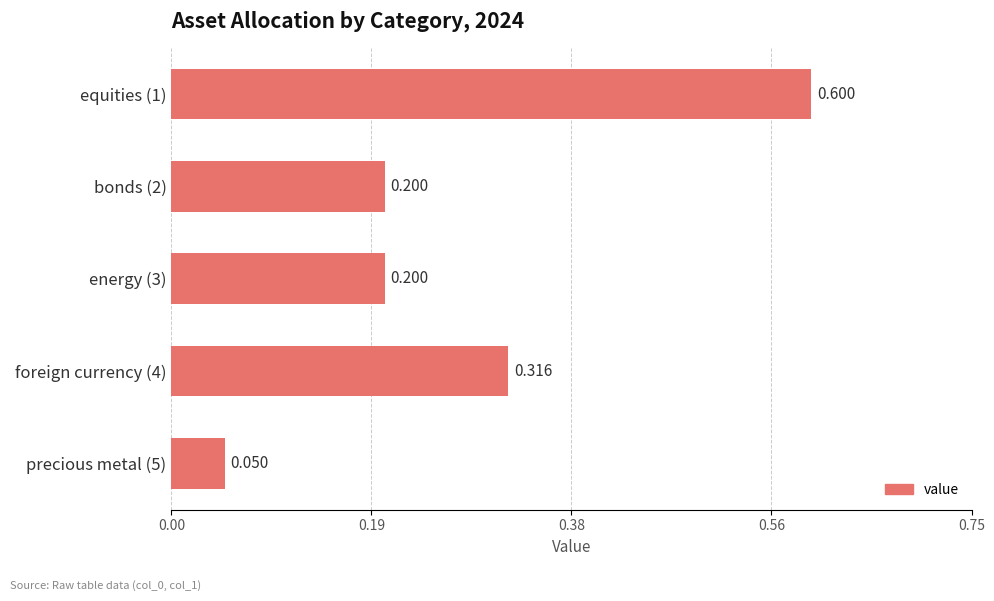

Does the chart contain any negative values?

No